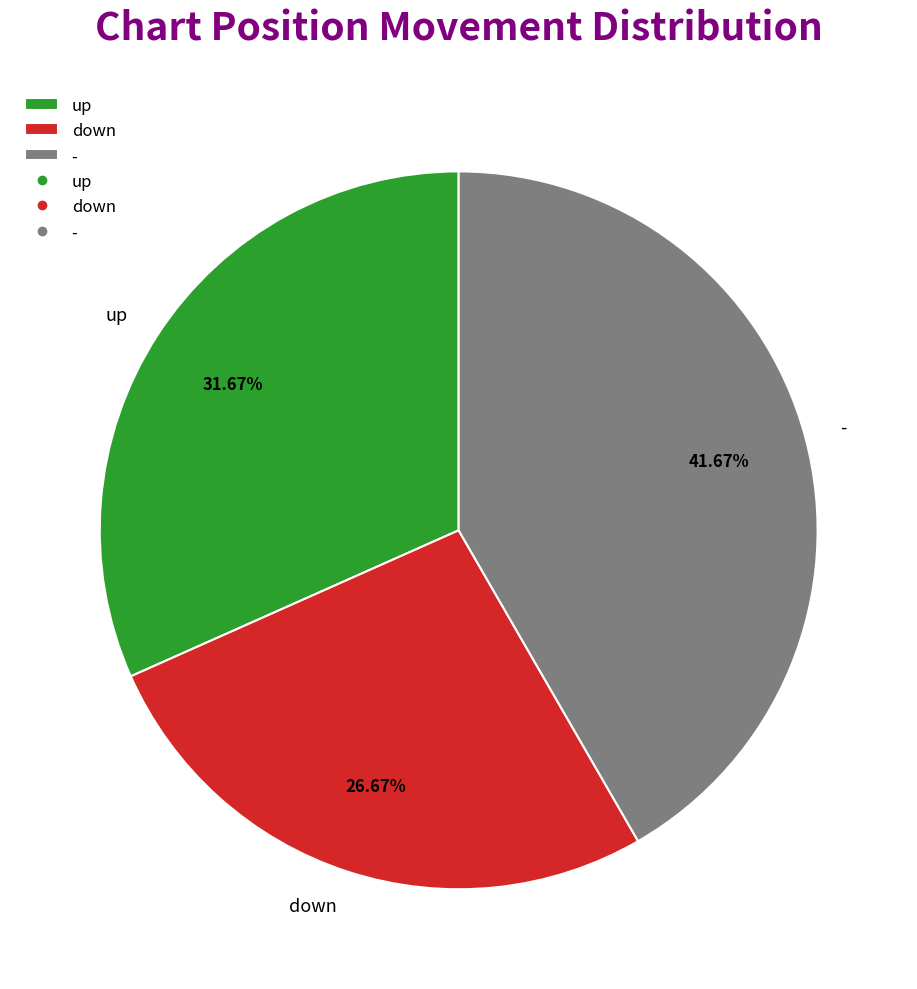

What is the ratio of the value at up to the value at down?

1.2